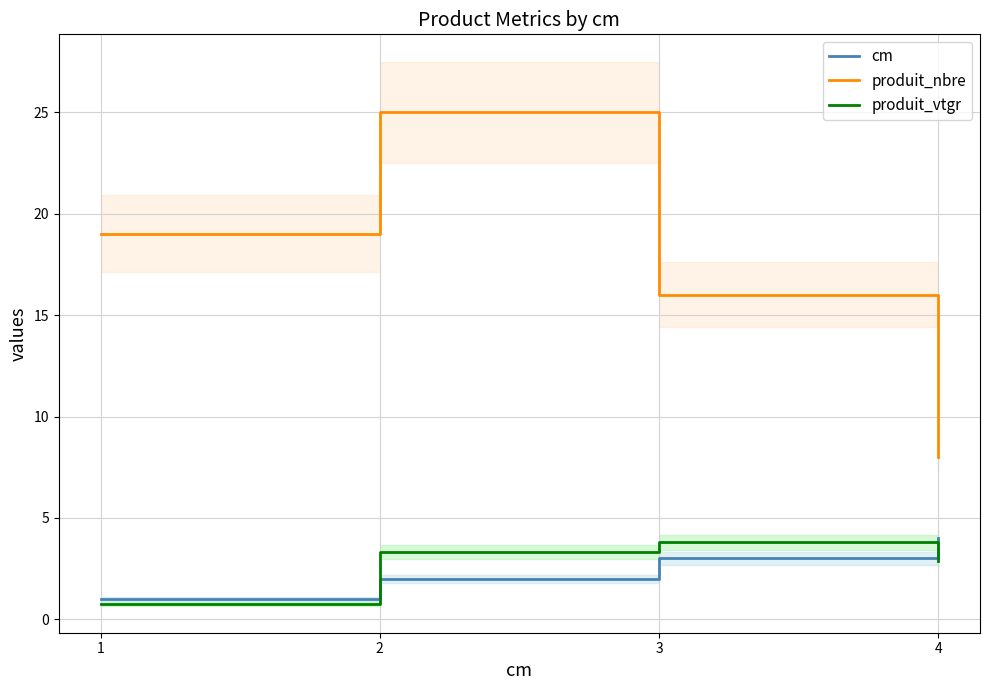

Between 3 and 4, which series saw the biggest shift?

produit_nbre